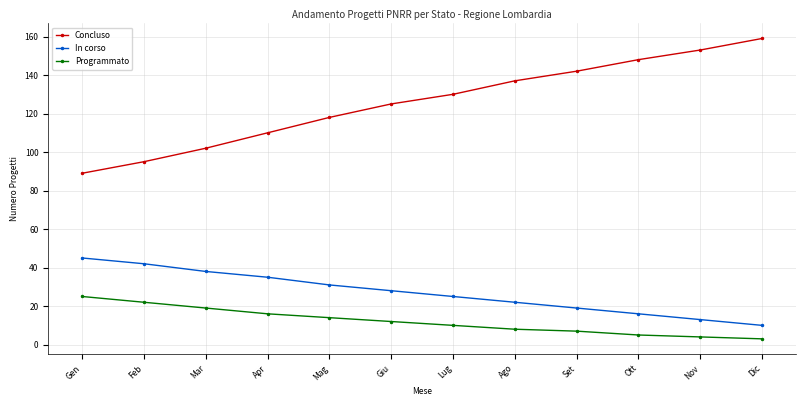

What is the difference between the highest and lowest values at Giu?

113